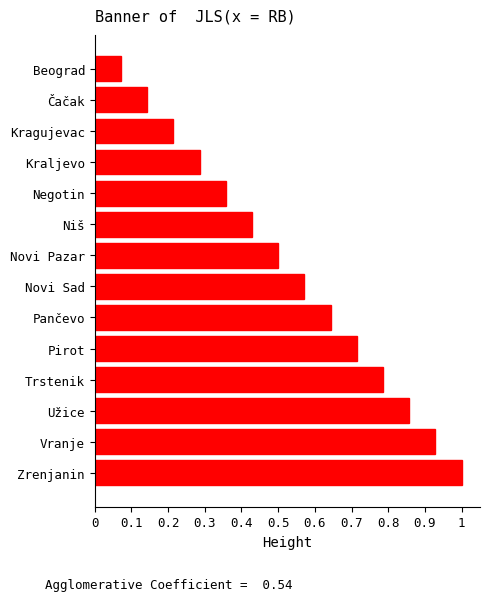

Between Negotin and Novi Sad, which is larger?

Novi Sad